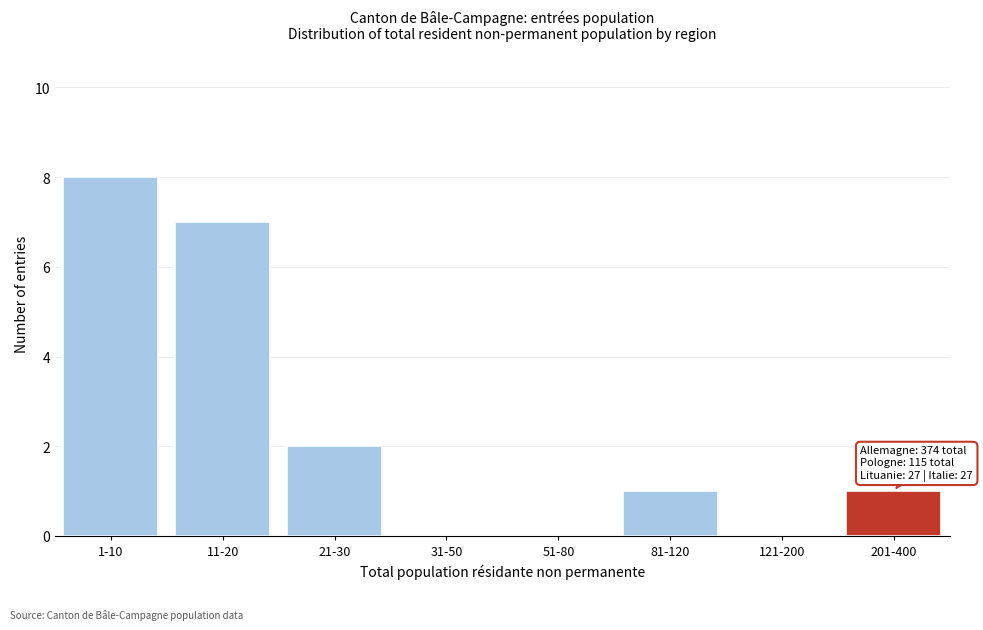

Reading left to right, what are all the values shown in this chart?

1-10=8	11-20=7	21-30=2	31-50=0	51-80=0	81-120=1	121-200=0	201-400=1